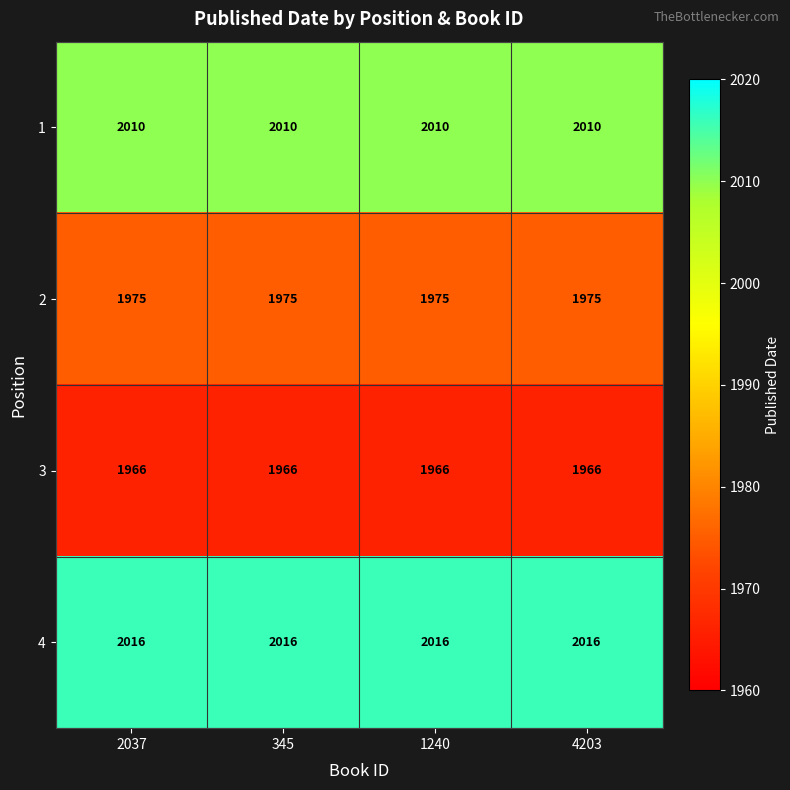

What is the maximum value shown in the chart?

2016